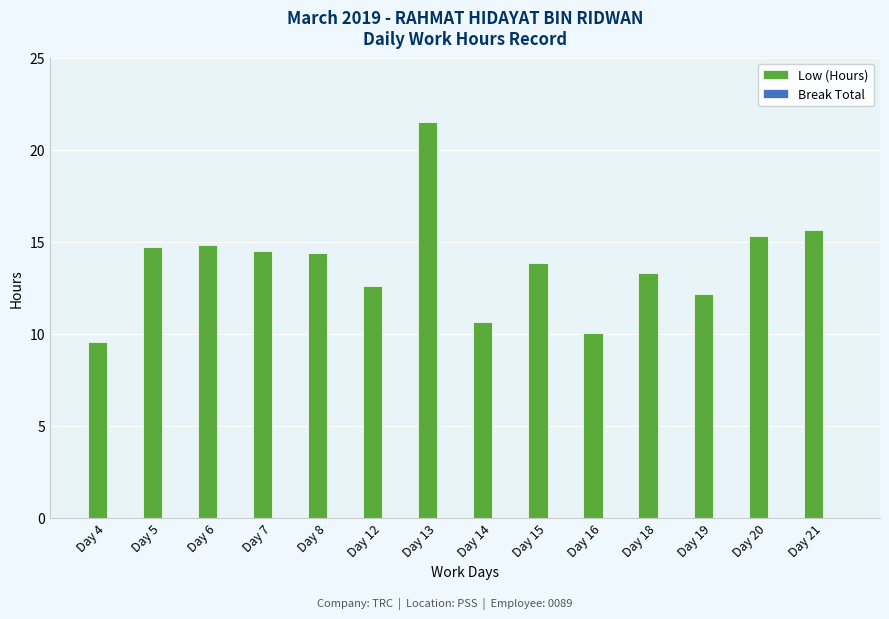

What is the sum of all values?

193.1